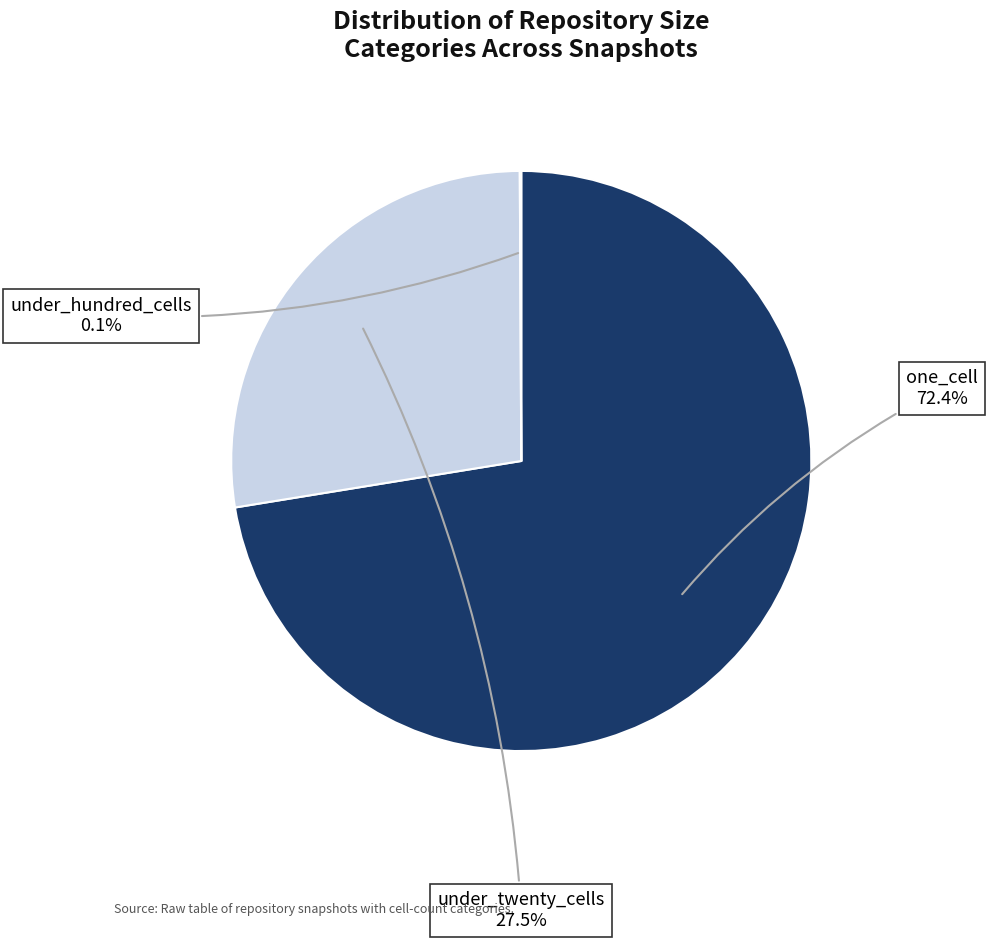

To the nearest percent, what is the difference between the largest and smallest slice percentages?

72%